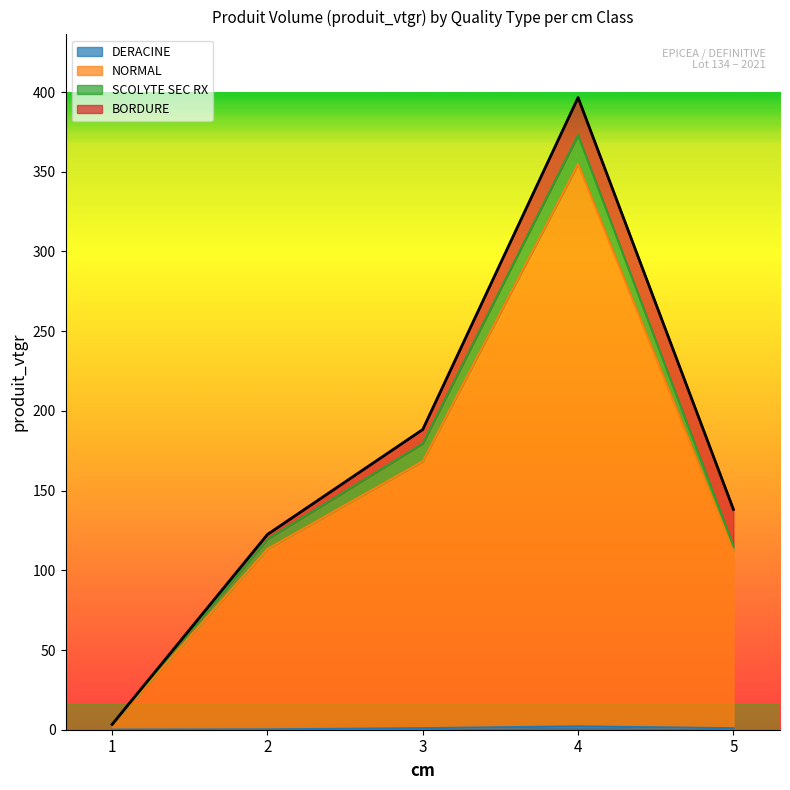

What is the difference between the highest and lowest values at 3?

167.4